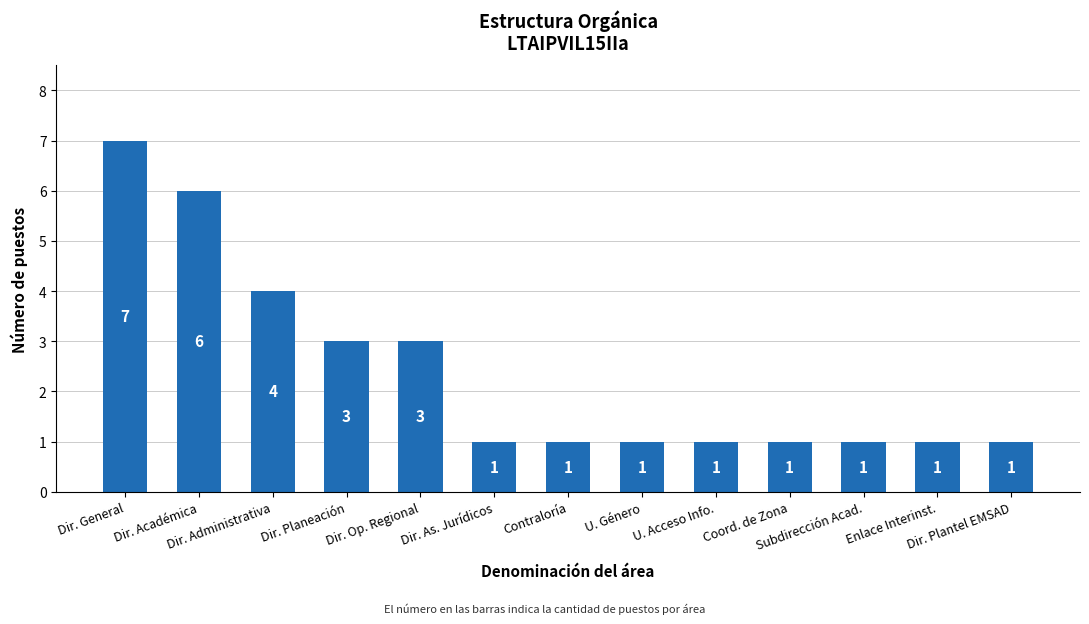

Which has a higher value, Dir. General or Dir. Planeación?

Dir. General